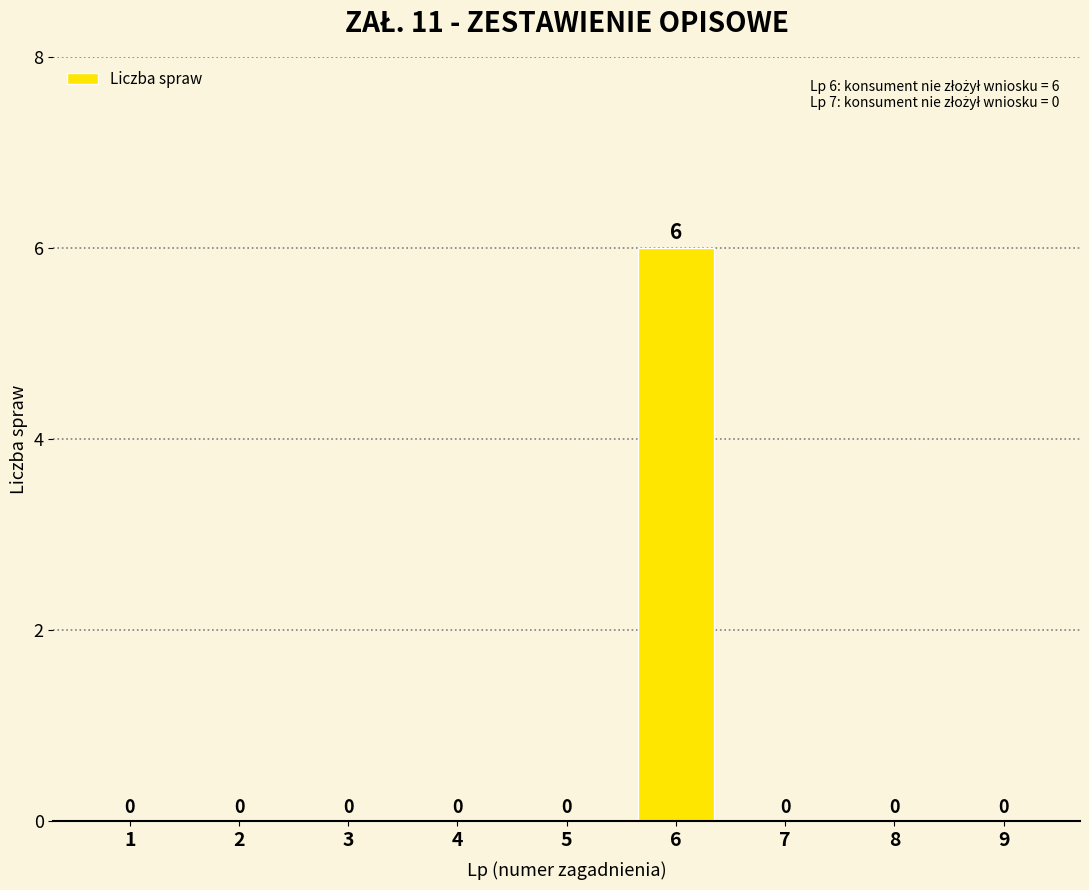

The value at 5 is -4. True or false?

False